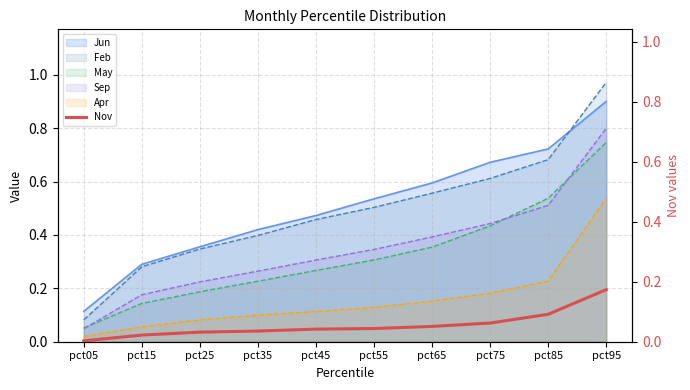

List the labels in order of value, smallest first.

pct05, pct15, pct25, pct35, pct45, pct55, pct65, pct75, pct85, pct95